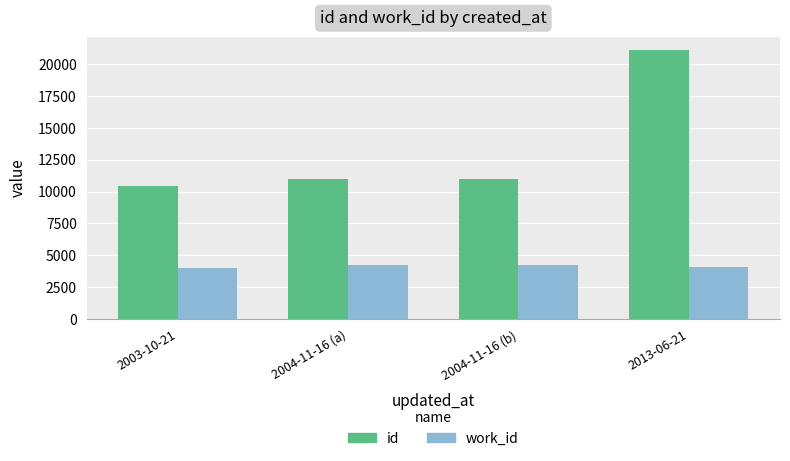

What is the sum of the id values at 2003-10-21 and 2004-11-16 (a)?

21374